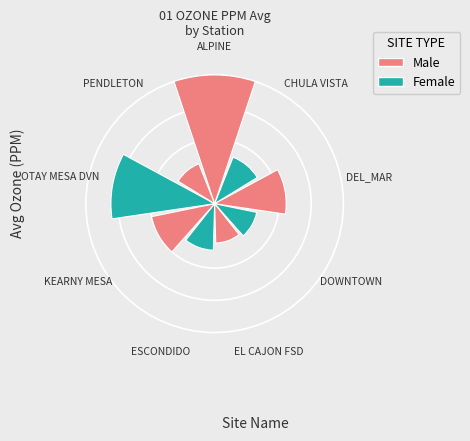

The ESCONDIDO slice represents 8% of the pie. True or false?

True